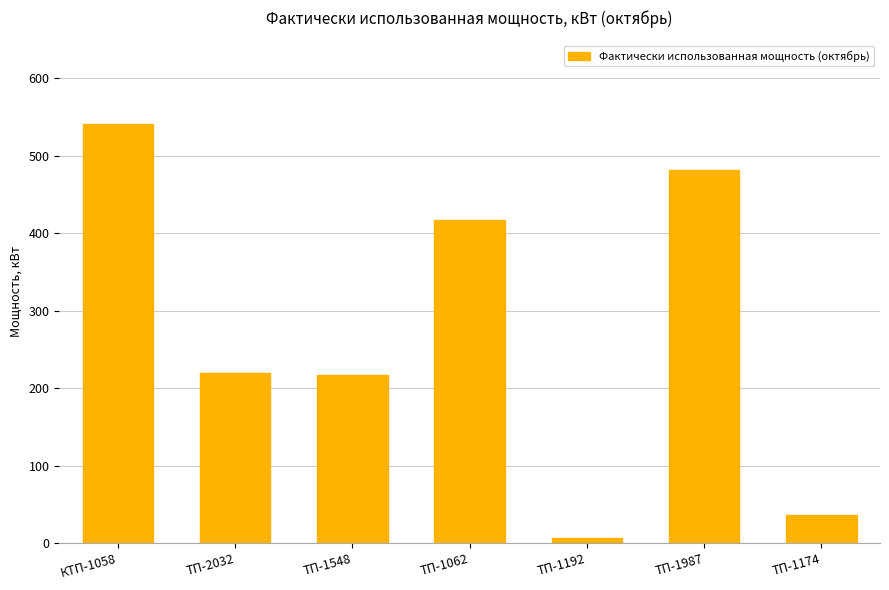

What is the difference between the values at ТП-1062 and ТП-2032?

197.5